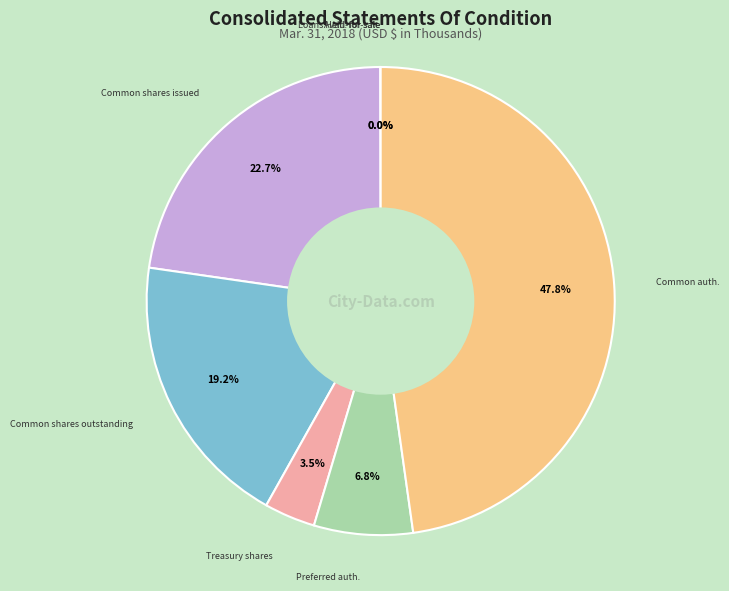

What is the largest slice in the pie chart?

Common stock, shares authorized